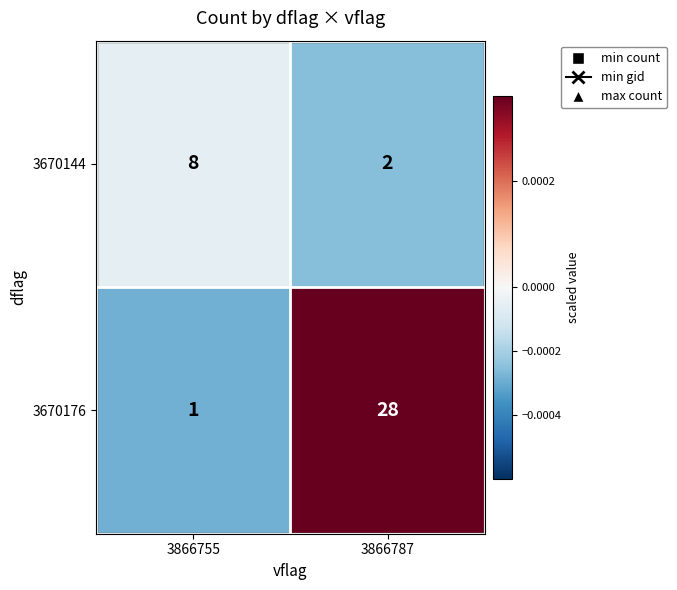

How many data points does each series have?

2